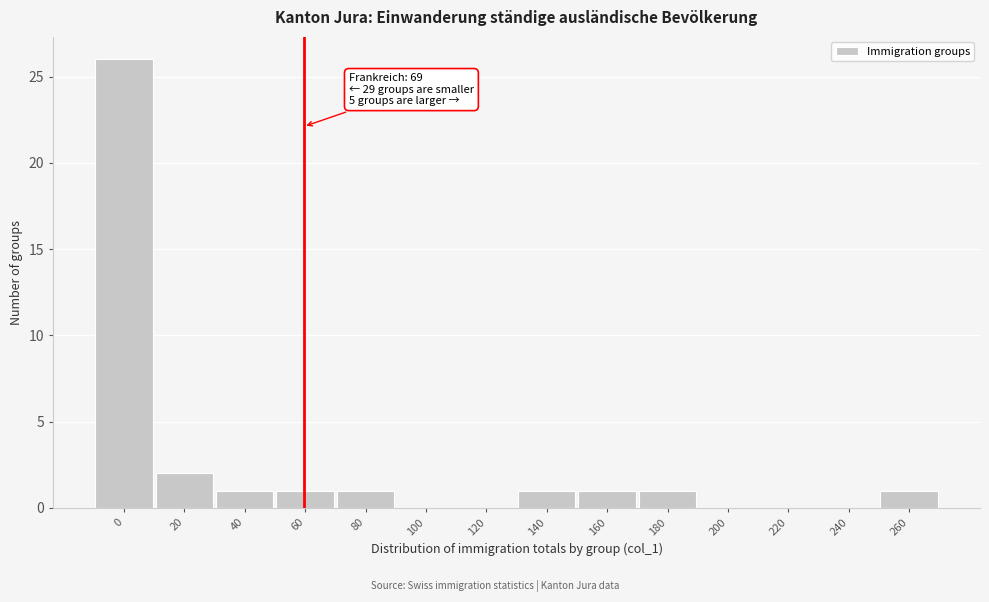

Reading left to right, extract all data points from this chart.

0=26	20=2	40=1	60=1	80=1	100=0	120=0	140=1	160=1	180=1	200=0	220=0	240=0	260=1